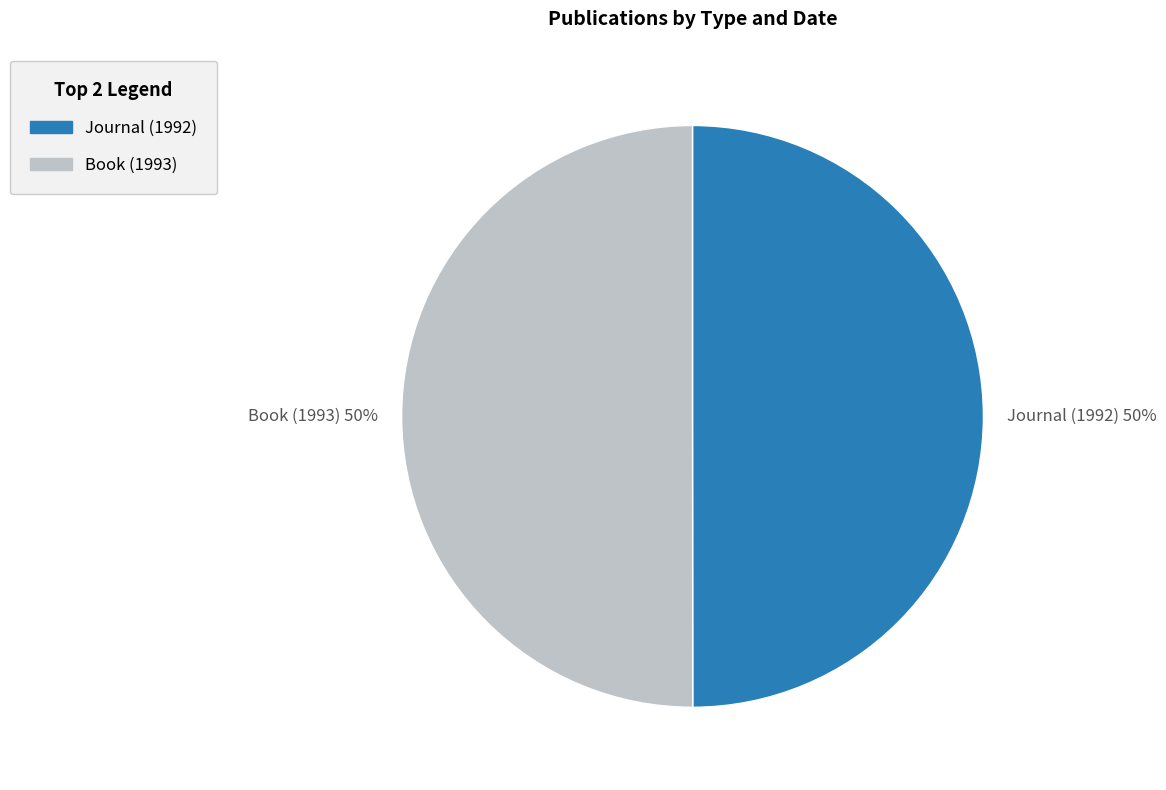

What percentage is the Book (1993) 50% slice, to the nearest percent?

50%